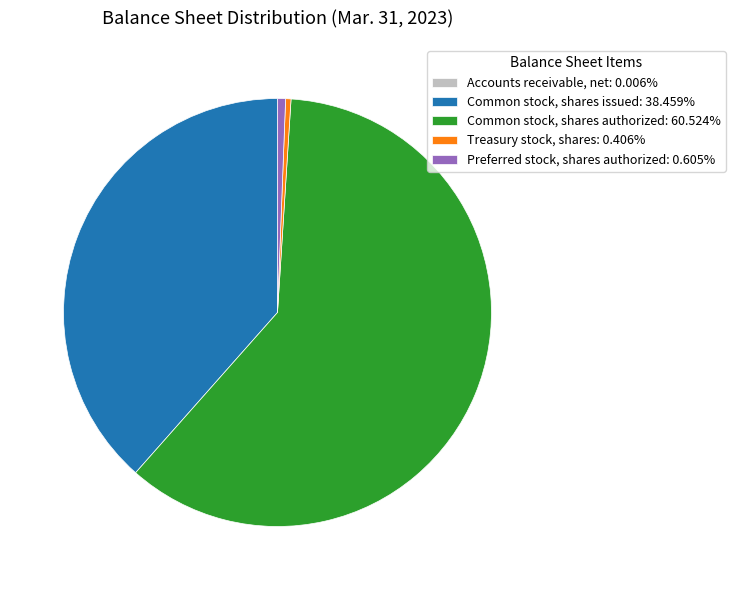

What is the ratio of the value at Common stock, shares issued: 38.459% to the value at Preferred stock, shares authorized: 0.605%?

63.5